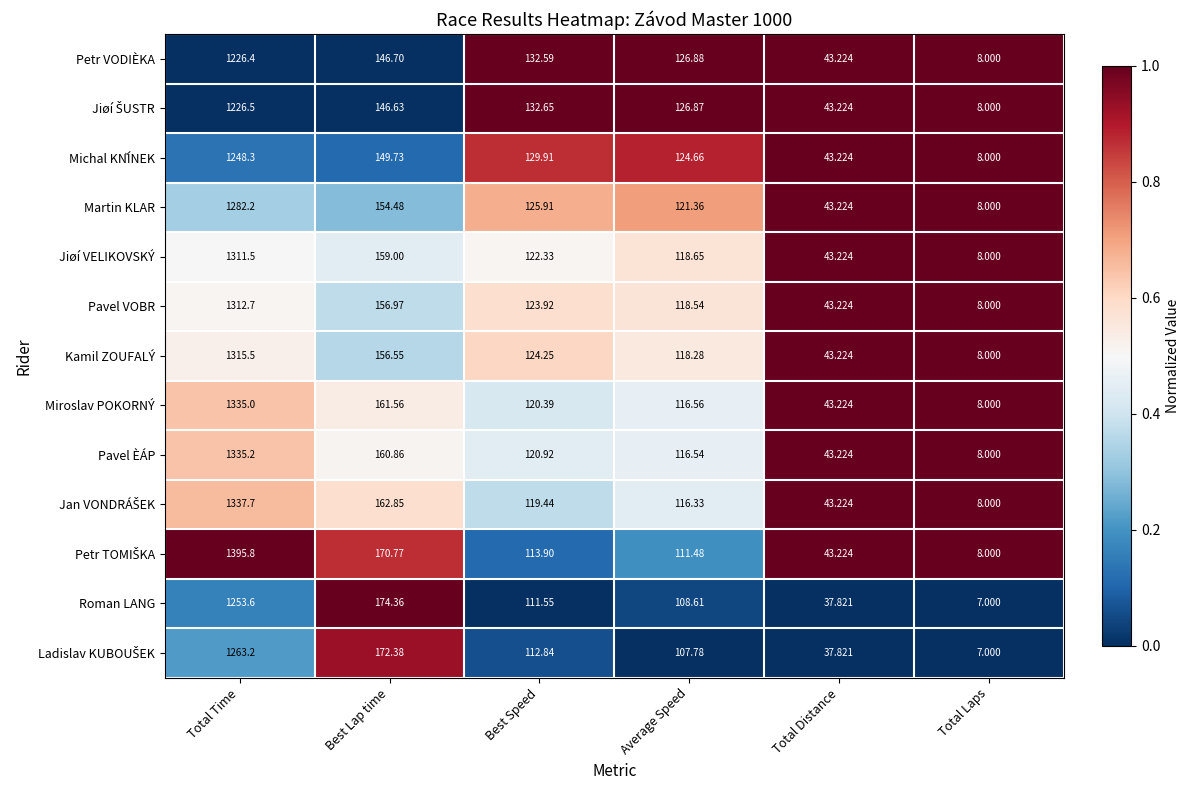

At which label does Martin KLAR first exceed 125?

Total Time